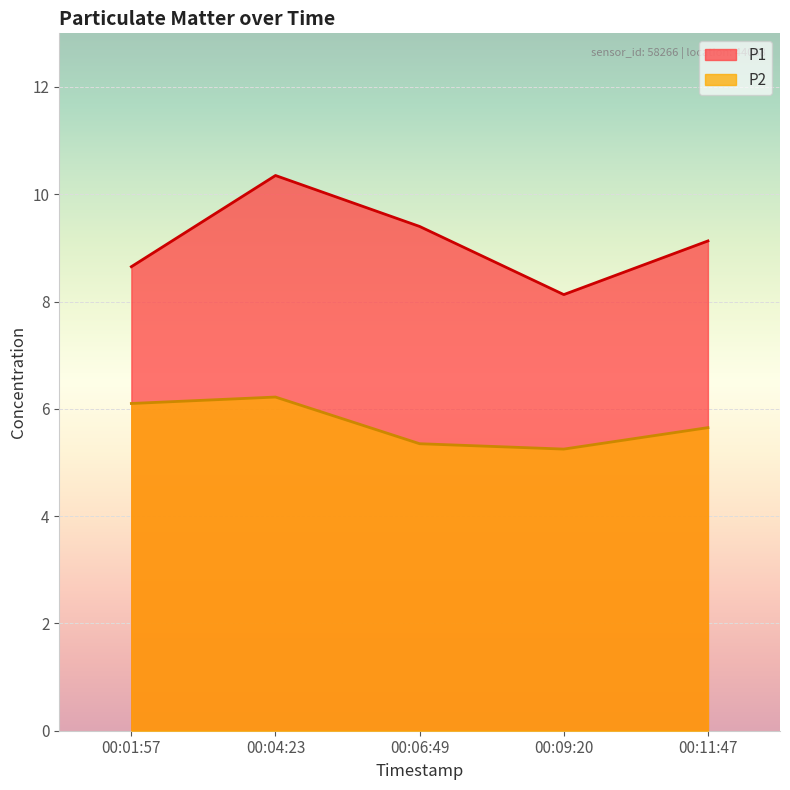

What is the minimum value for P1?

8.1